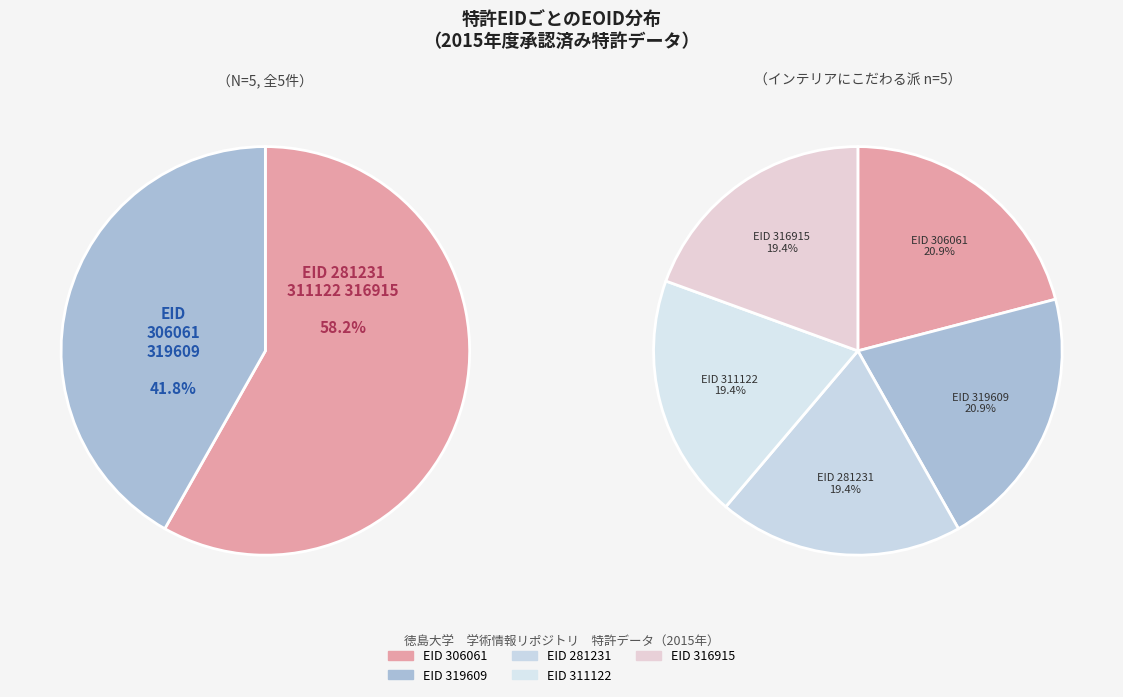

To the nearest percent, what percentage of the pie is 311122?

19%